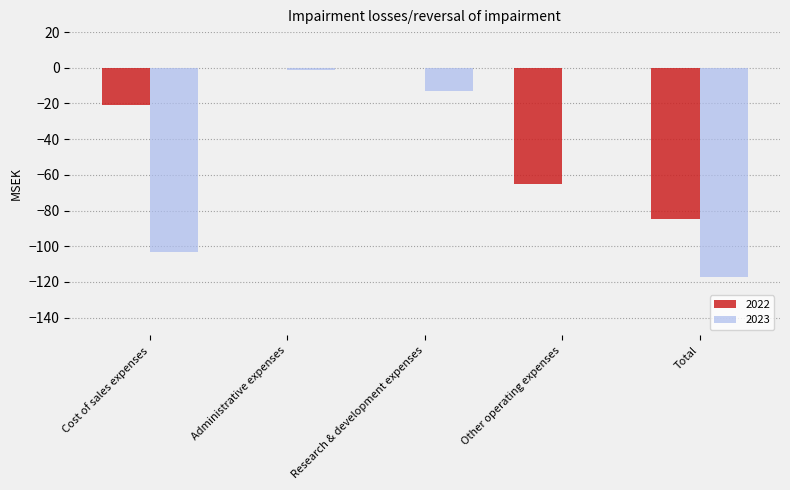

The value of 2022 at Cost of sales expenses is -31. True or false?

False